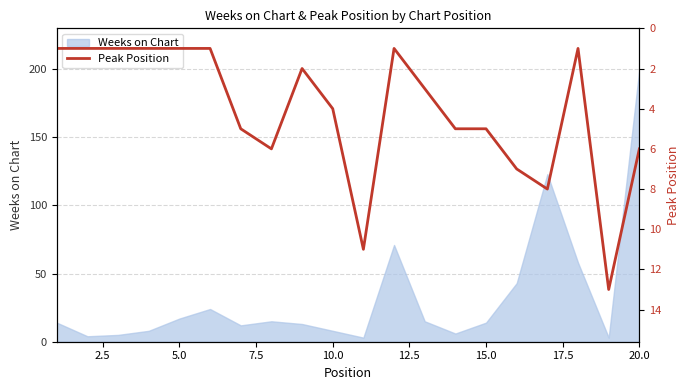

Is it true that Weeks on Chart equals 200 at 20.0?

True